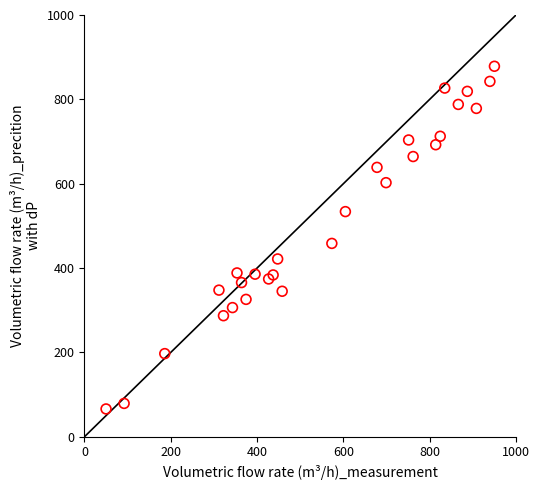

What Y value in the scatter plot is closest to 472?

458.4